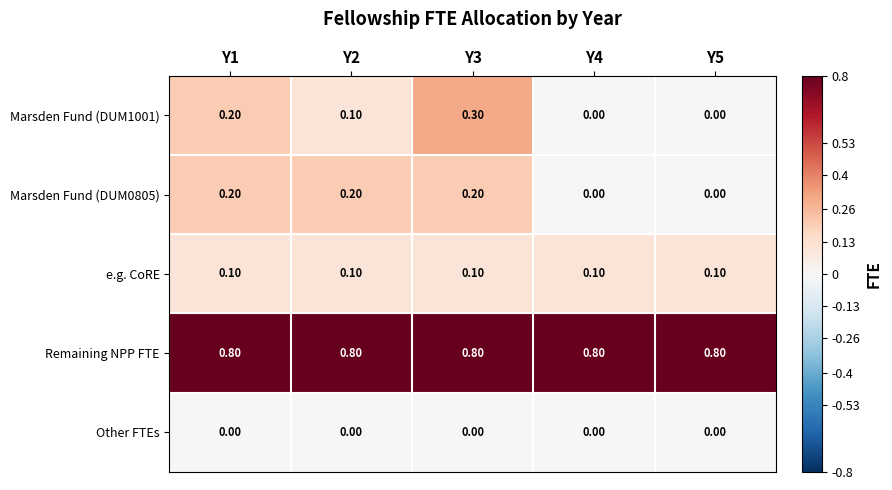

Which series changed the most between Y3 and Y5?

Marsden Fund (DUM1001)